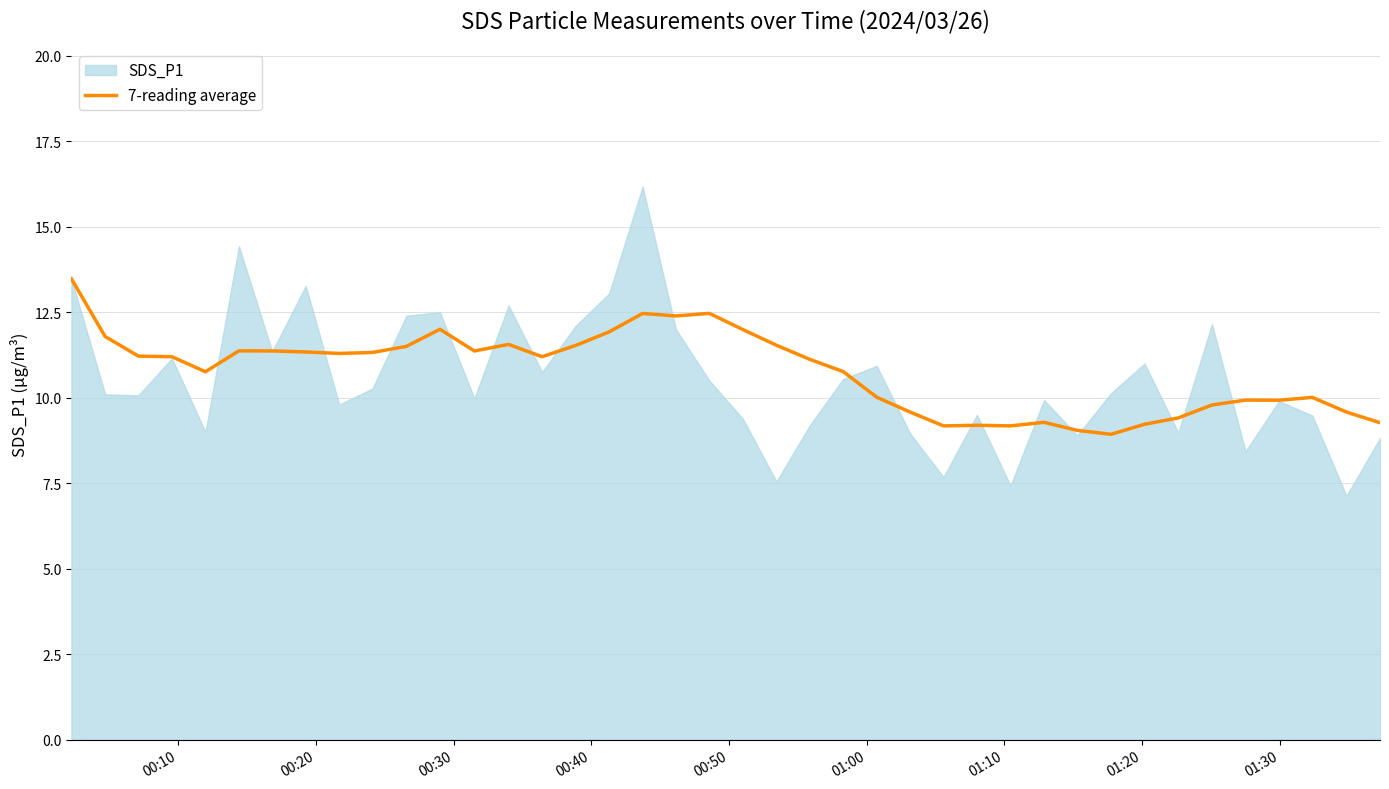

What is the maximum value for 7-reading average?

13.5